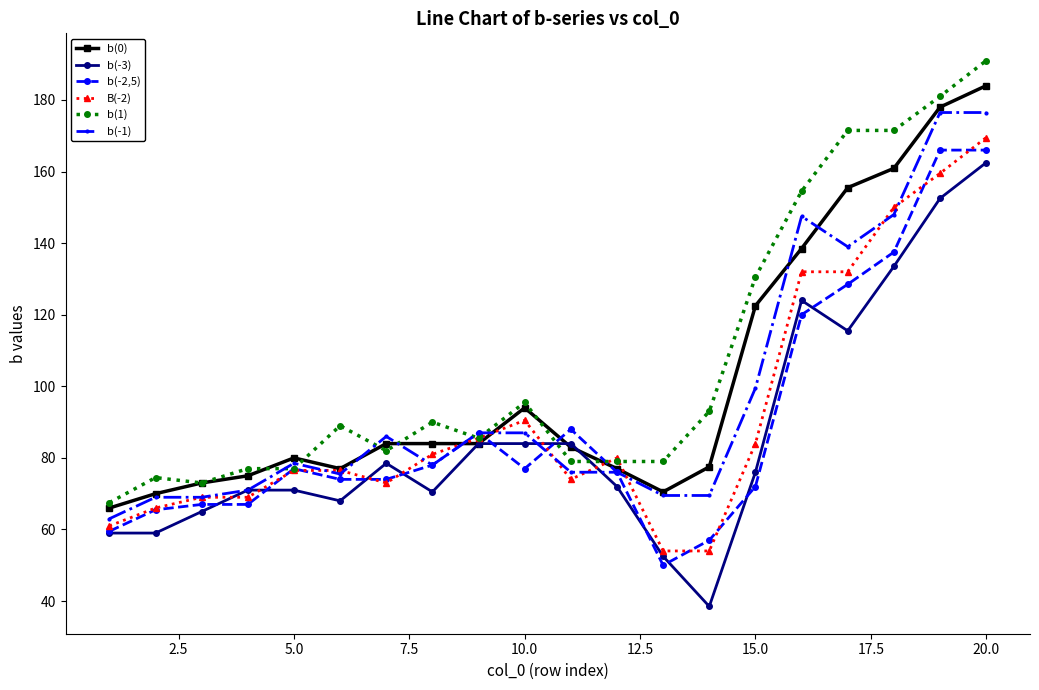

How many lines are shown in the chart?

6